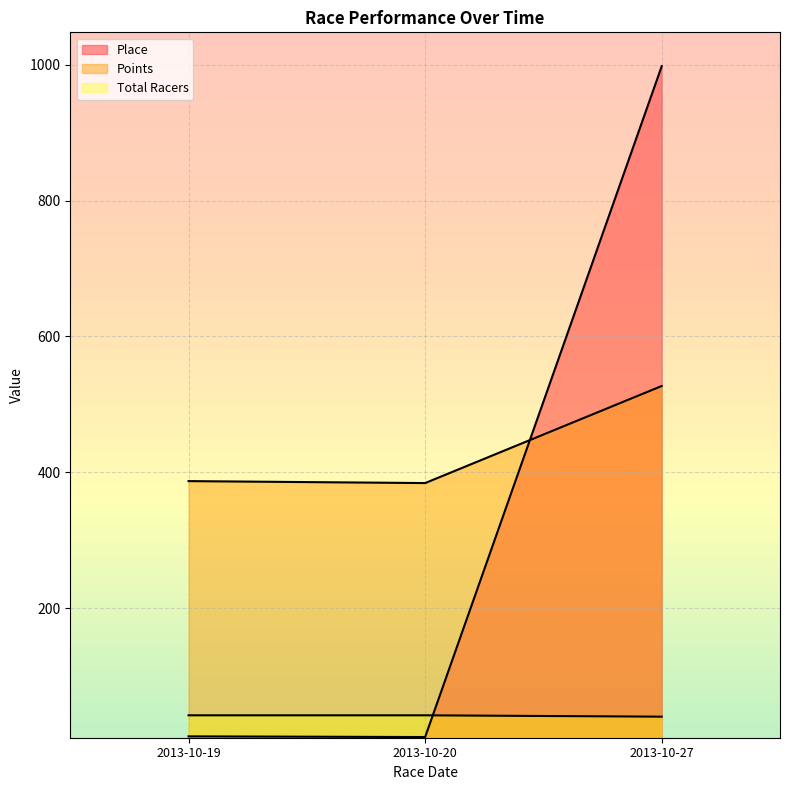

What is the maximum value shown in the chart?

998.0